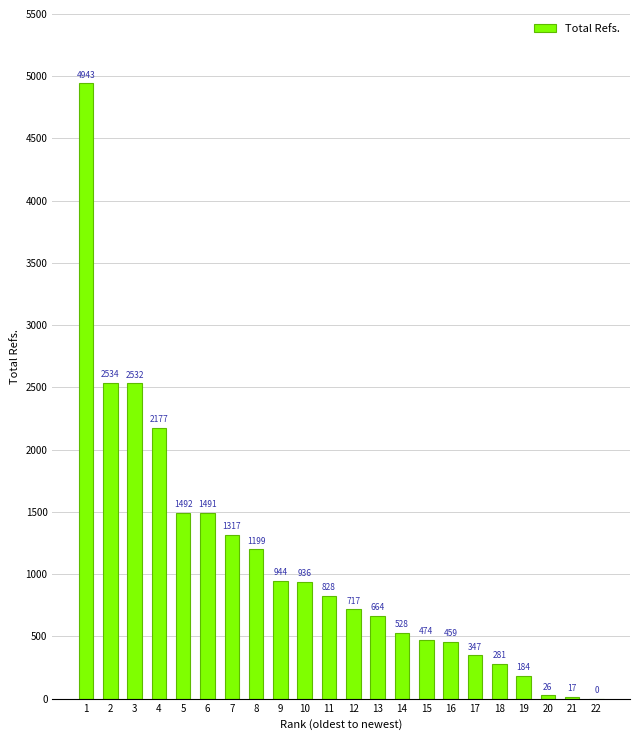

What is the maximum value shown in the chart?

4943